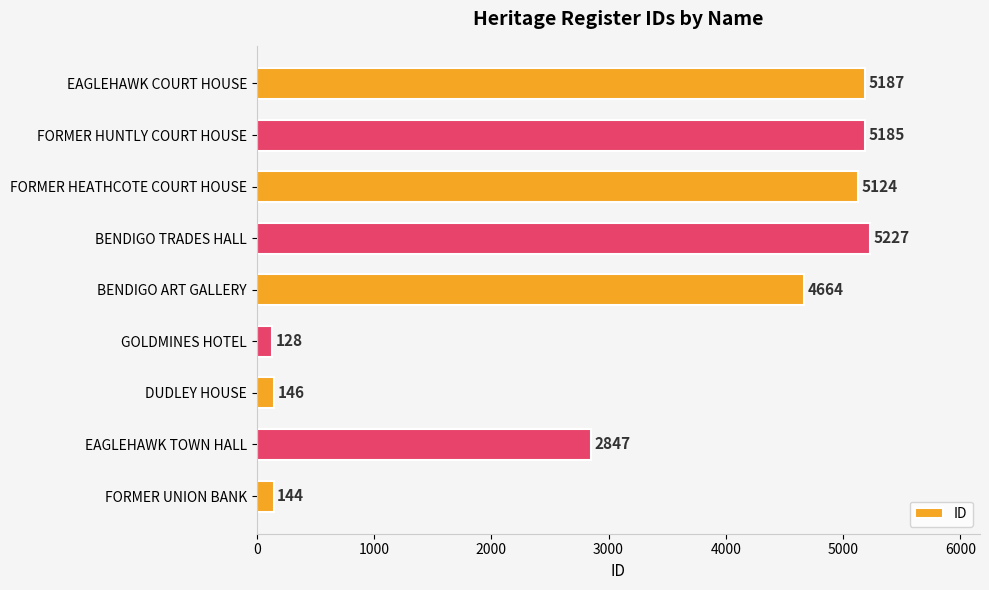

Reading bottom to top, transcribe all the data shown in this chart.

FORMER UNION BANK=144	EAGLEHAWK TOWN HALL=2847	DUDLEY HOUSE=146	GOLDMINES HOTEL=128	BENDIGO ART GALLERY=4664	BENDIGO TRADES HALL=5227	FORMER HEATHCOTE COURT HOUSE=5124	FORMER HUNTLY COURT HOUSE=5185	EAGLEHAWK COURT HOUSE=5187